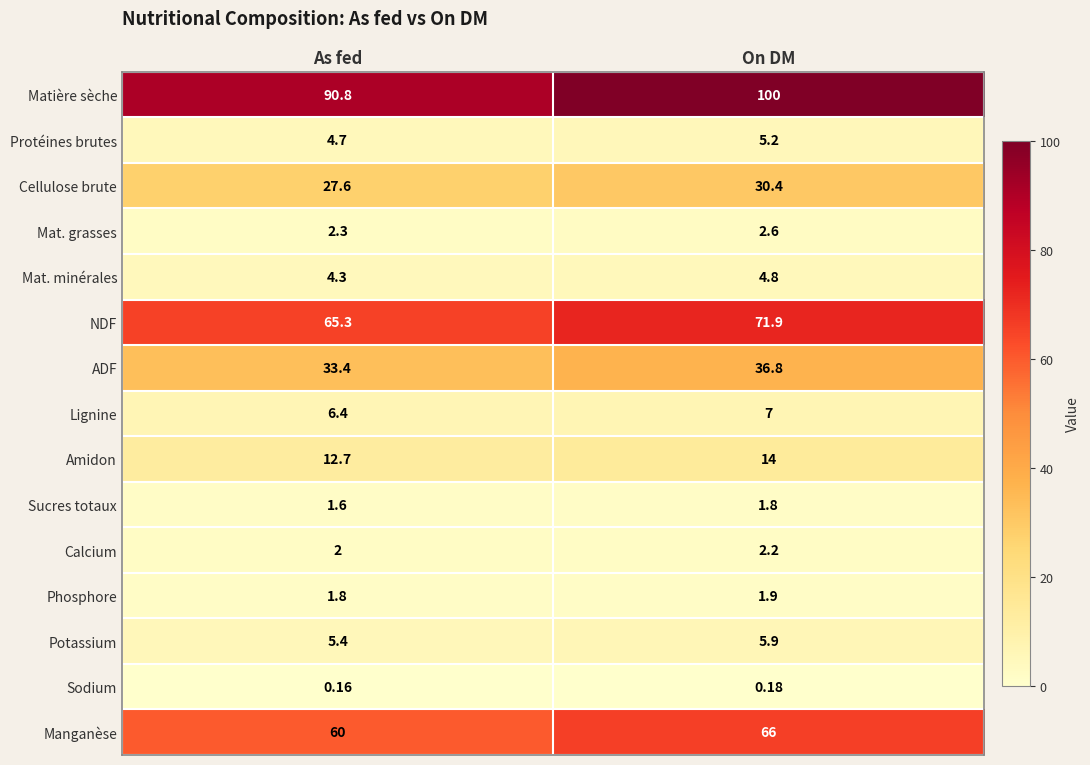

Which series changed the most between As fed and On DM?

Matière sèche